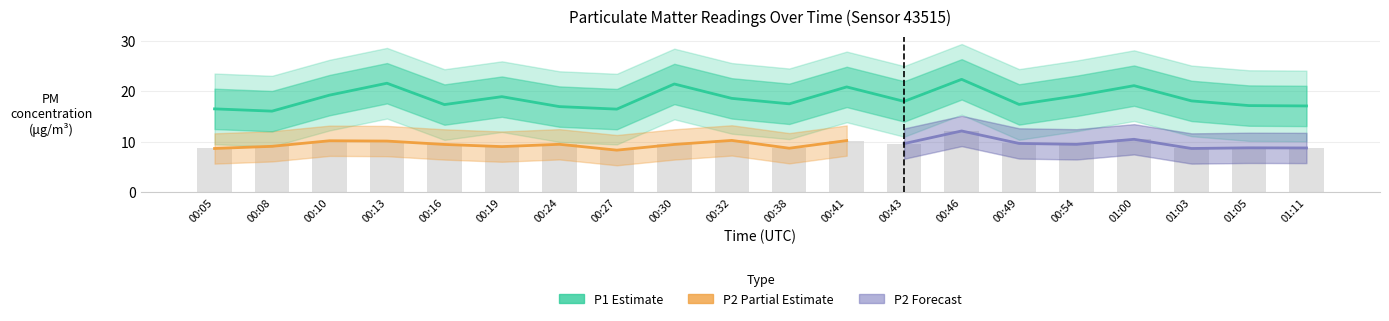

Rank the categories by P1 value from lowest to highest.

00:08, 00:27, 00:05, 00:24, 01:11, 01:05, 00:16, 00:49, 00:38, 00:43, 01:03, 00:32, 00:19, 00:54, 00:10, 00:41, 01:00, 00:30, 00:13, 00:46